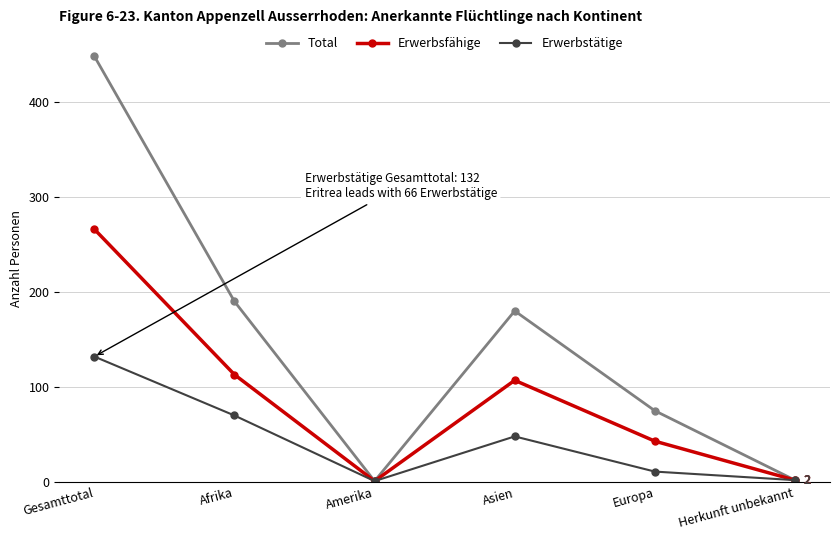

At which category does Erwerbsfähige reach its first local peak?

Asien